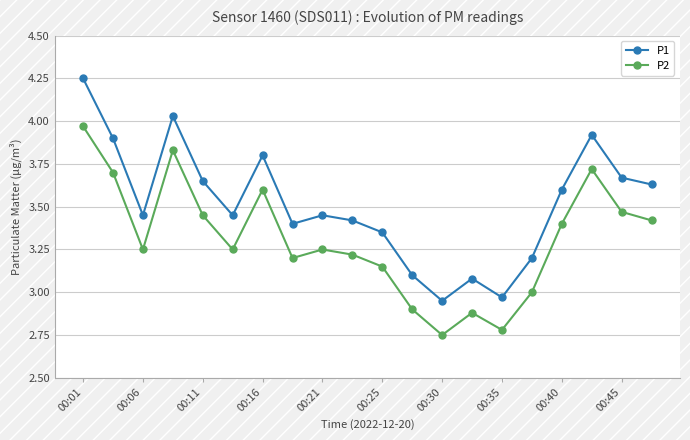

How many interior local peaks does the P2 series have?

5